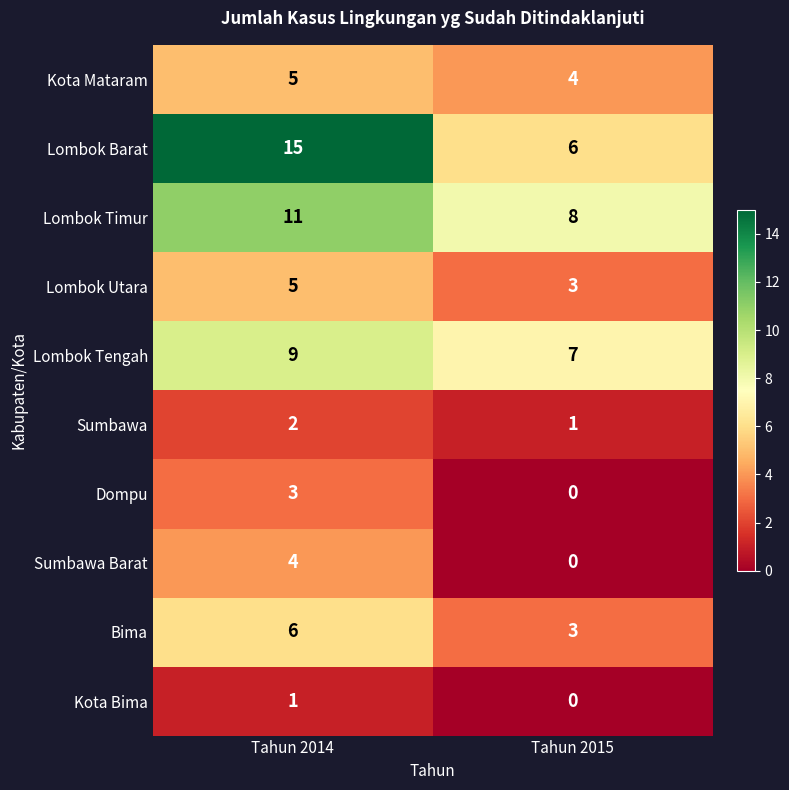

What is the maximum value shown in the chart?

15